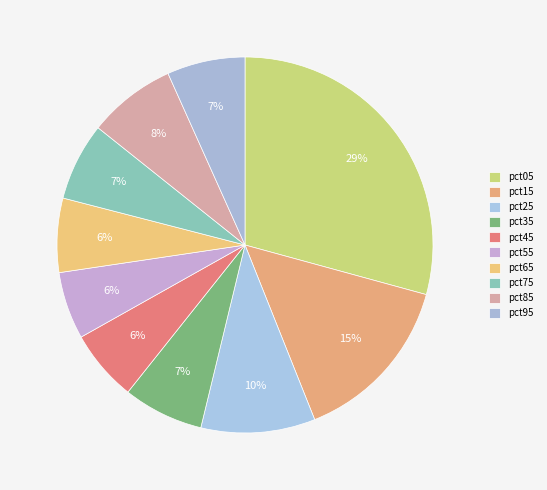

What is the largest slice in the pie chart?

pct05